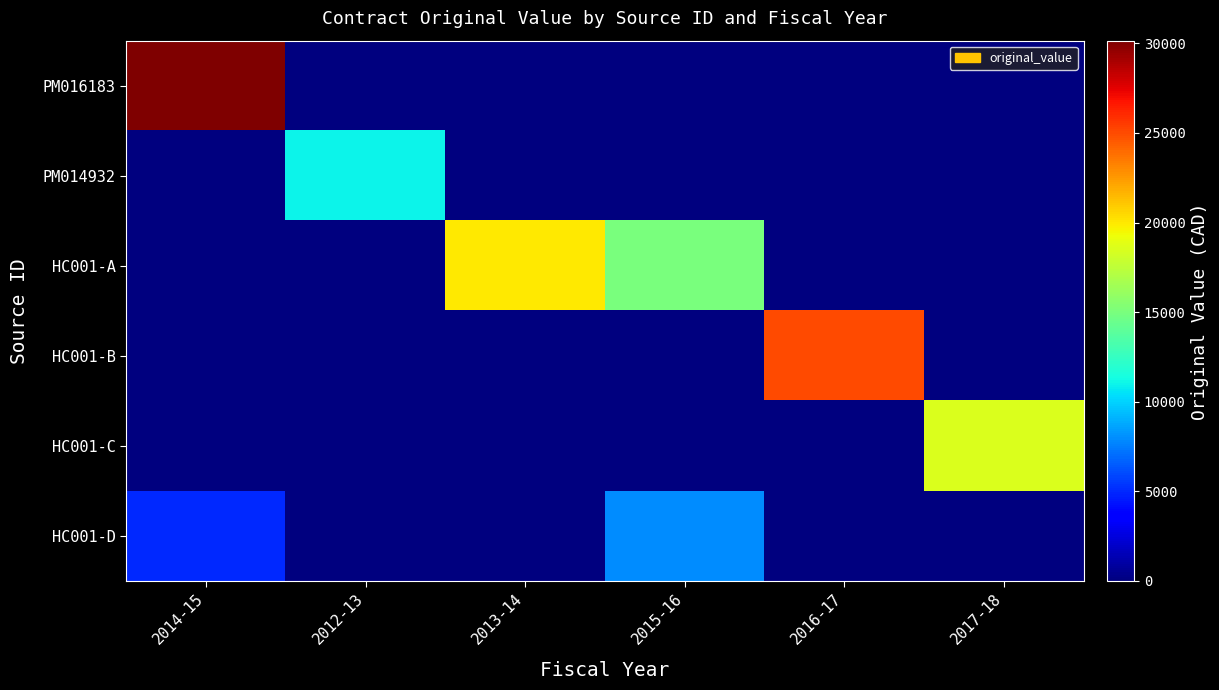

Which label corresponds to the largest value in the chart?

2014-15